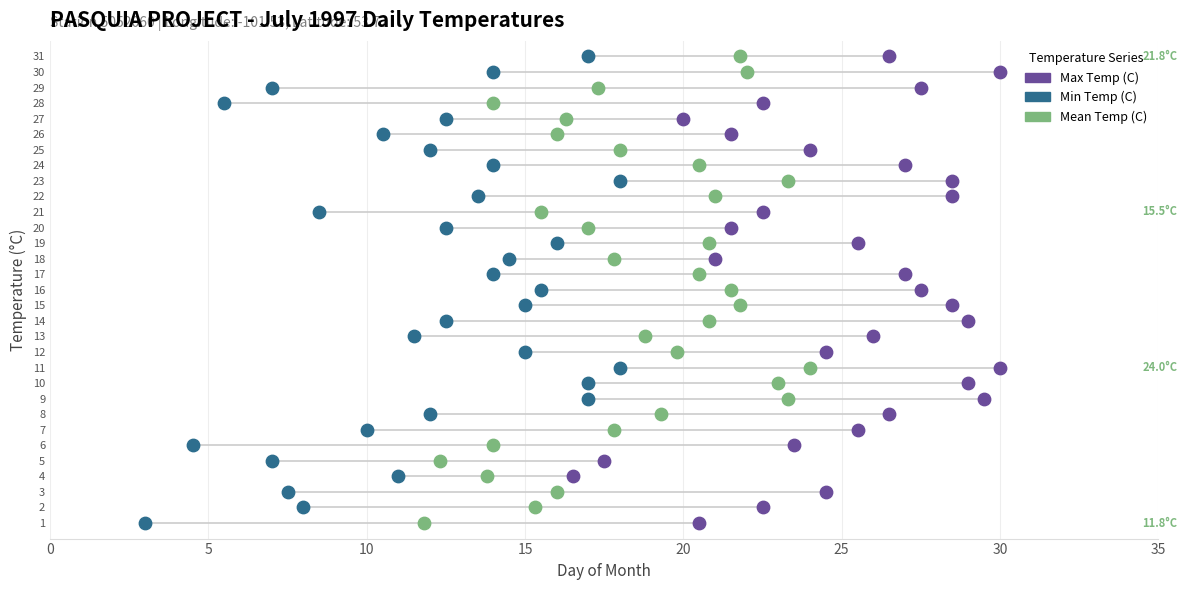

What are all the series names shown in the legend?

Max Temp (C), Min Temp (C), Mean Temp (C)